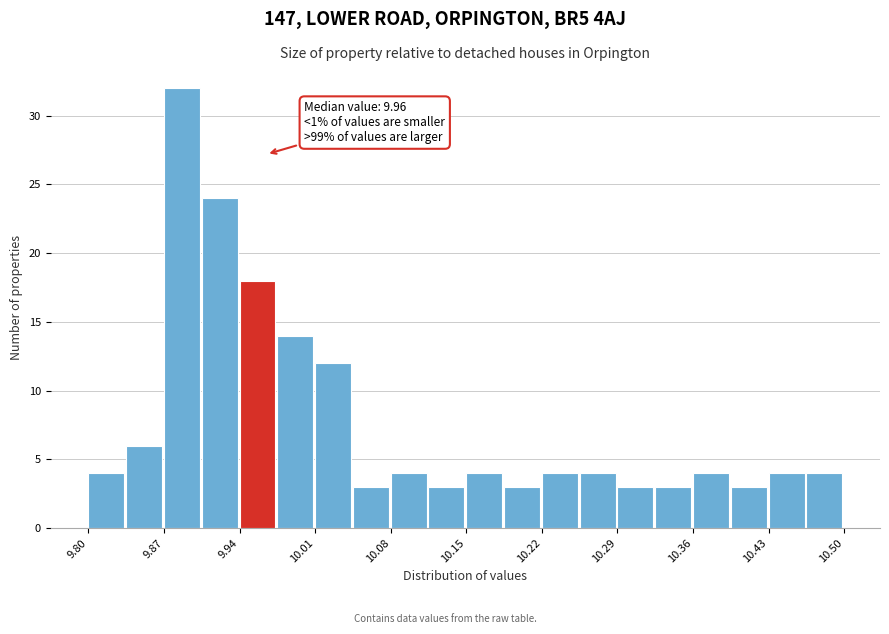

Around what value on the x-axis is the tallest bar? Give the approximate position of its centre, as read against the axis.

9.89